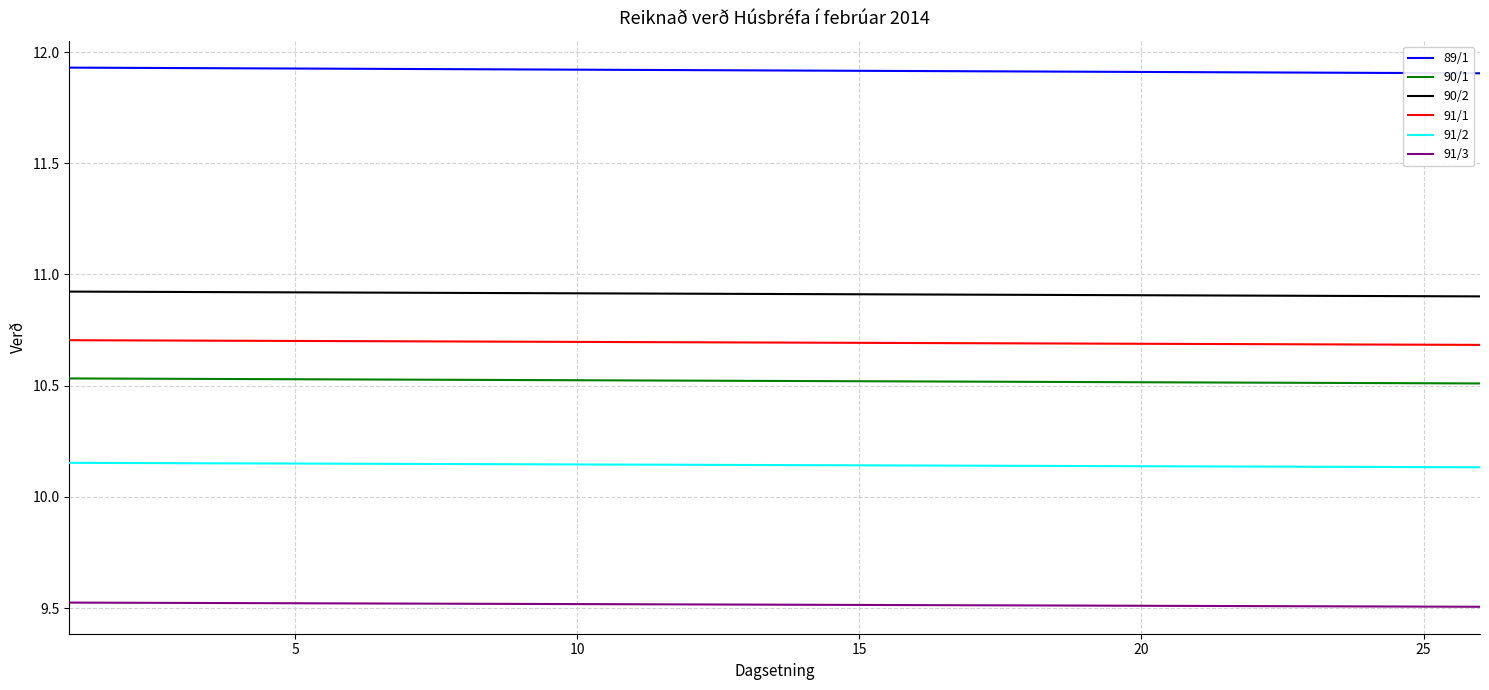

True or false: 90/1 and 90/2 intersect in this chart.

False